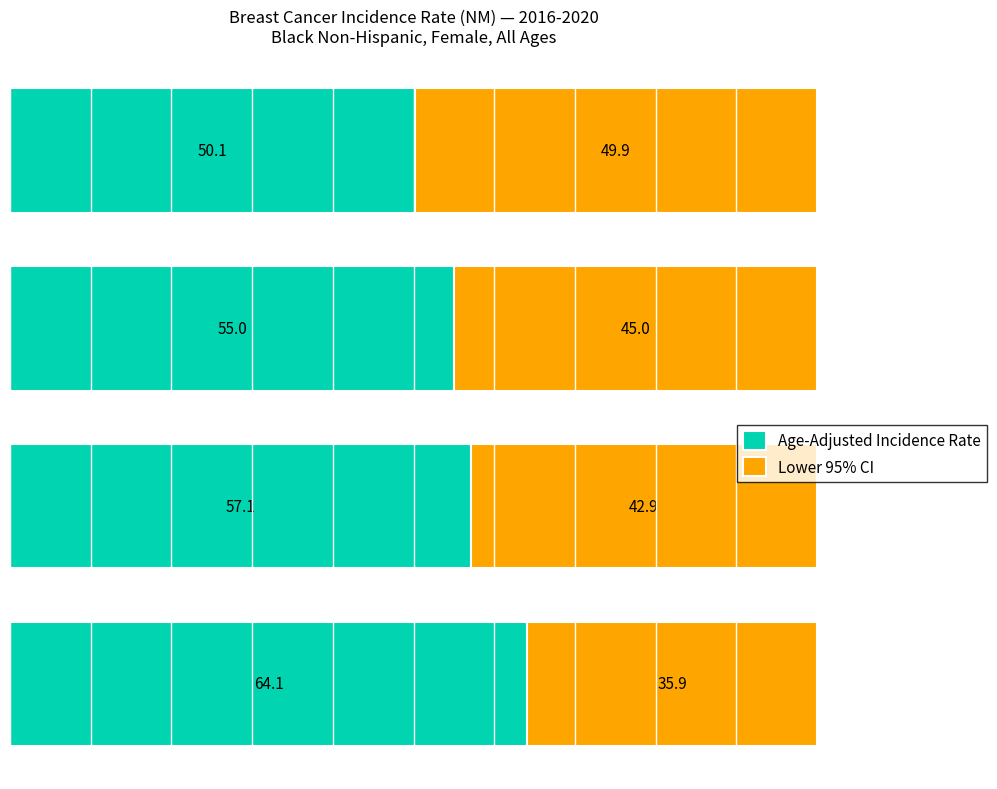

What is the average value of the Age-Adjusted Incidence Rate series?

56.6